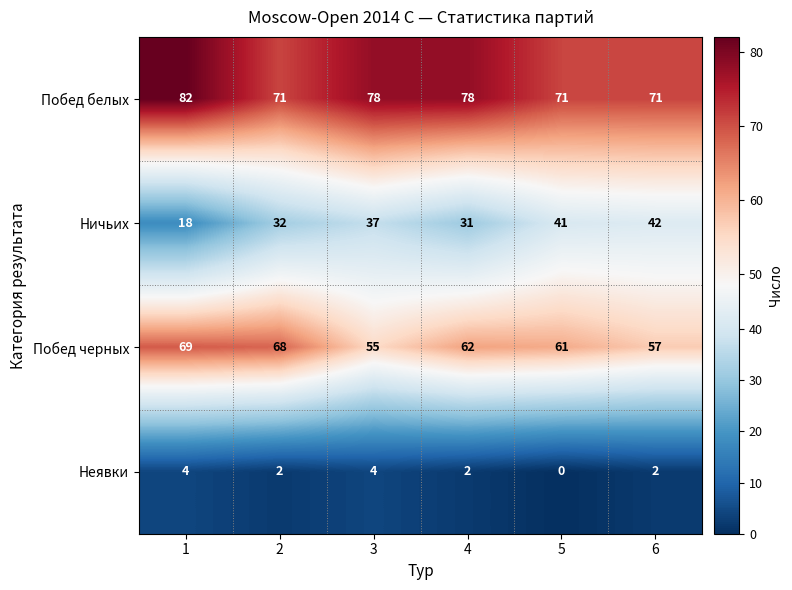

True or false: Побед черных has a value of 69 at 1.

True